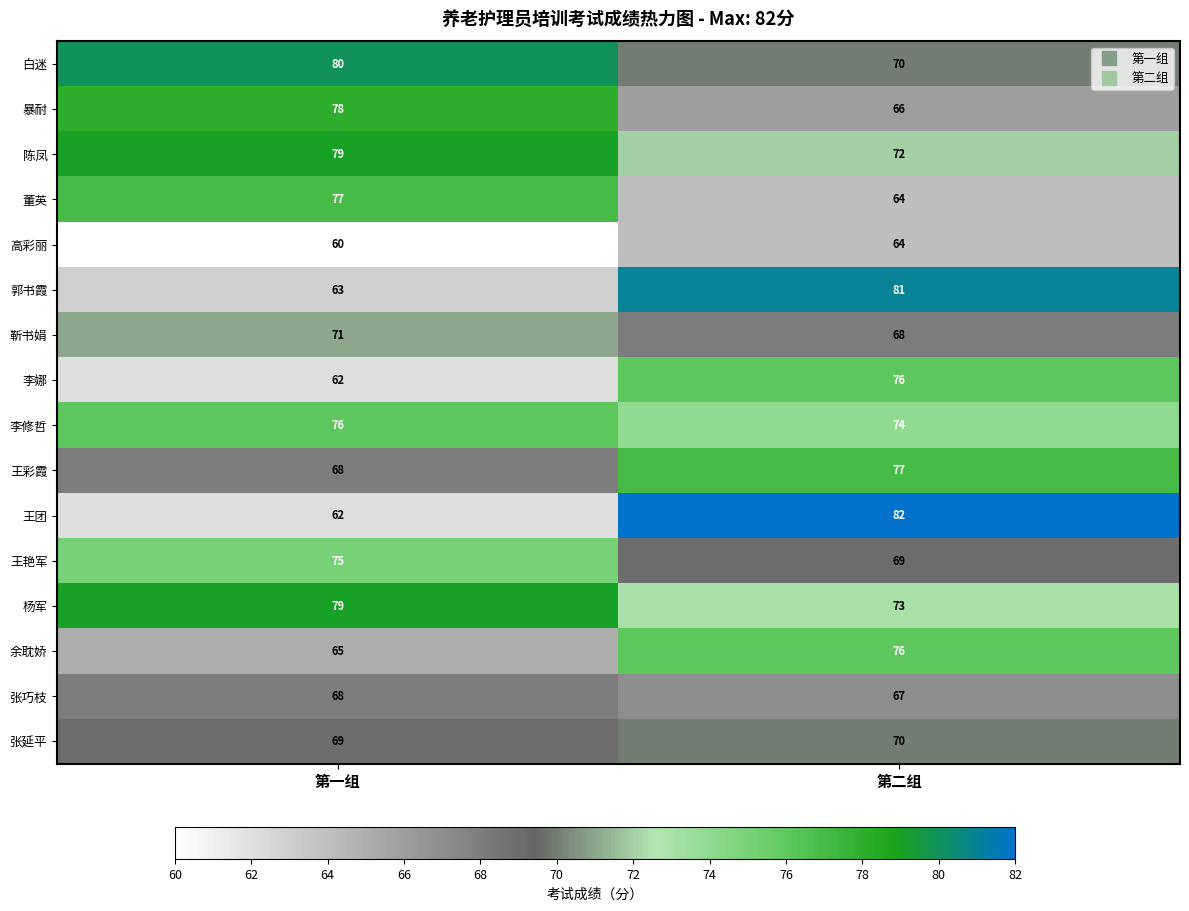

Which series has the largest total across all categories?

杨军